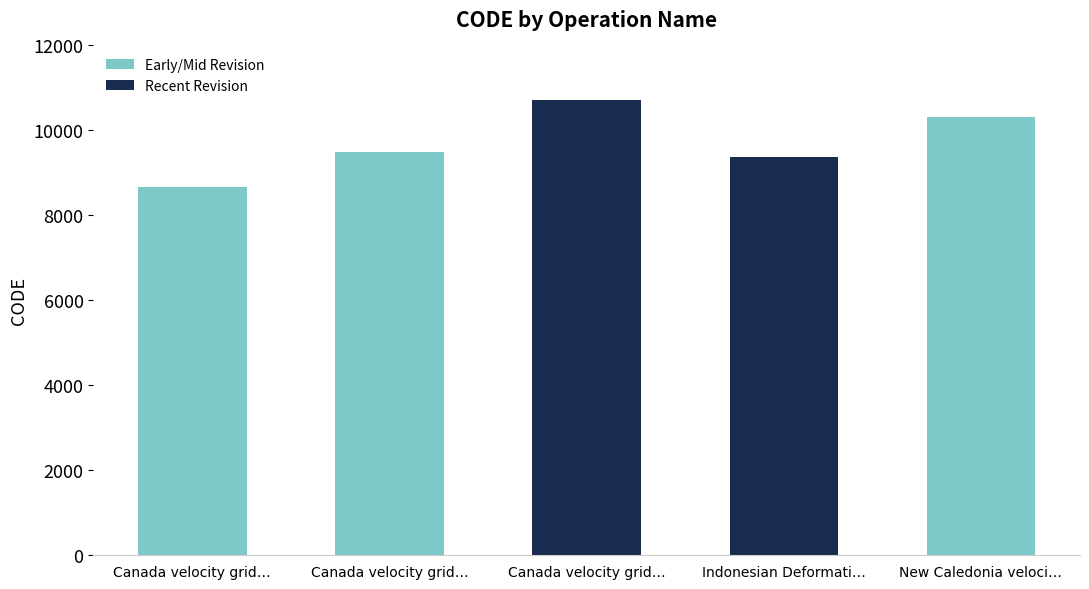

Approximately how many times larger is the value at Canada velocity grid… compared to New Caledonia veloci…?

0.9